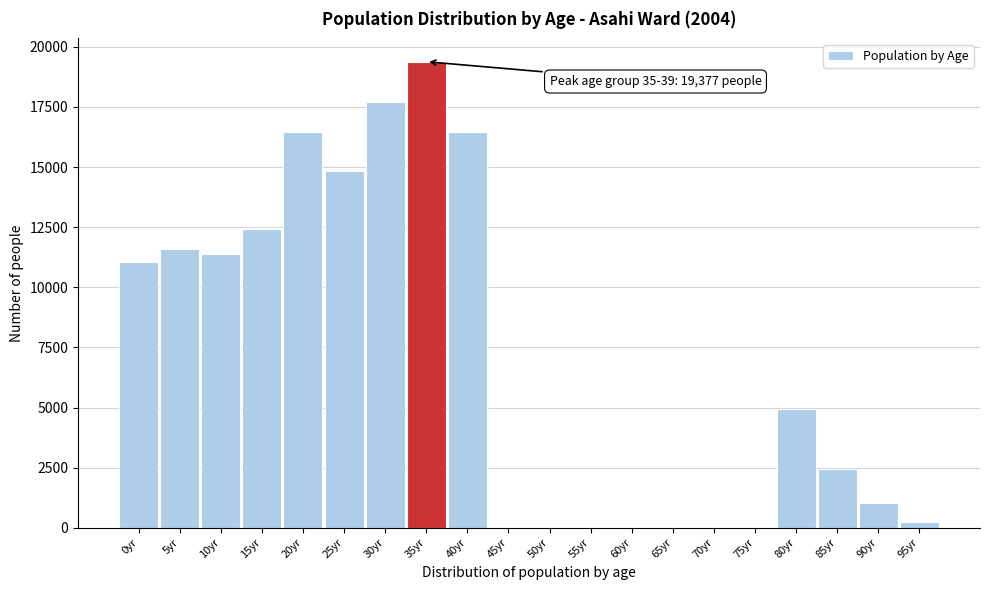

Reading left to right, list all the values displayed in this chart.

0yr=11067	5yr=11609	10yr=11400	15yr=12402	20yr=16446	25yr=14829	30yr=17684	35yr=19377	40yr=16446	45yr=0	50yr=0	55yr=0	60yr=0	65yr=0	70yr=0	75yr=0	80yr=4935	85yr=2443	90yr=1014	95yr=249